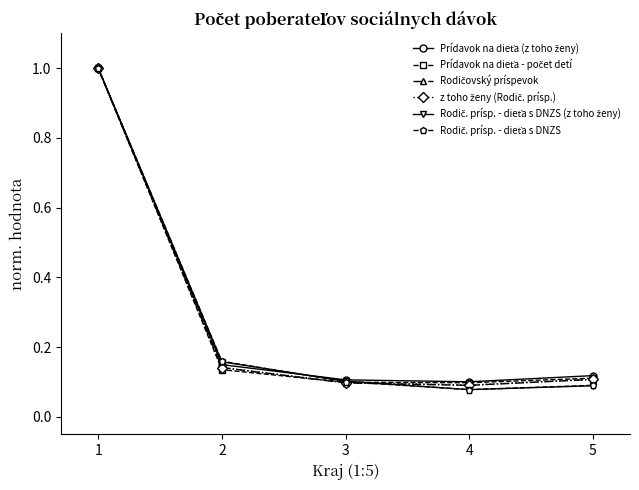

What is the maximum value shown in the chart?

1.0